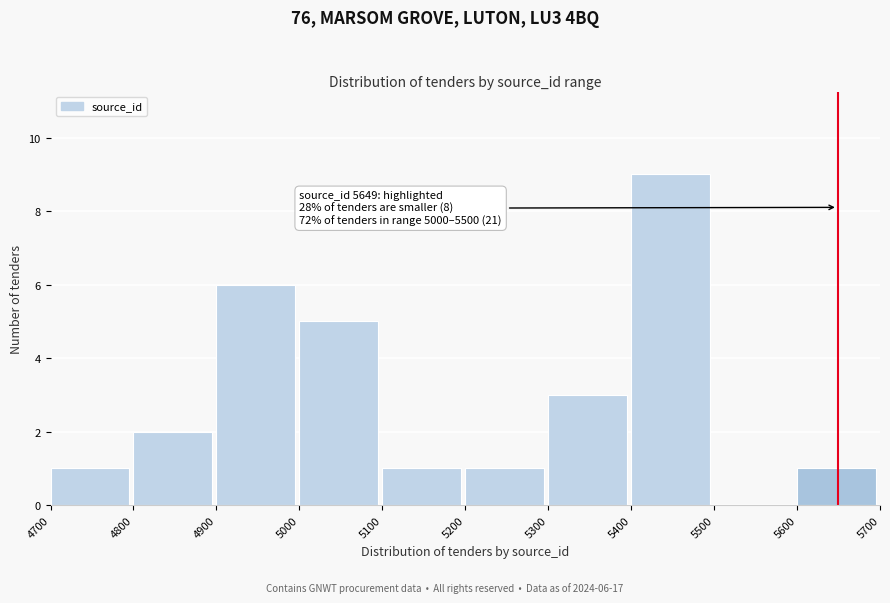

Which range on the x-axis has the tallest bar?

5400 to 5500